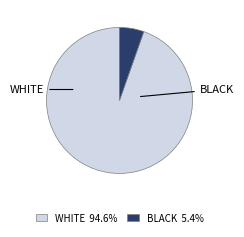

Is there any slice that represents more than half of the pie?

Yes